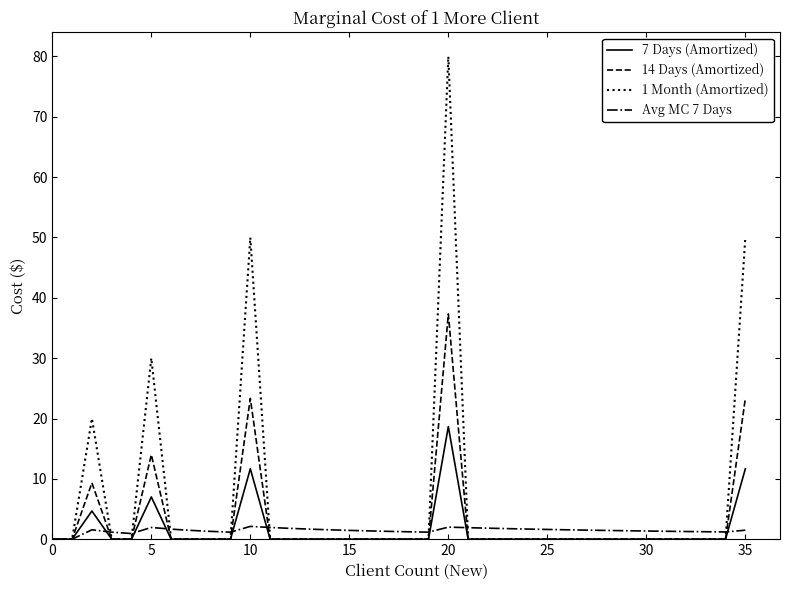

Which series has the largest range (max minus min)?

1 Month (Amortized)